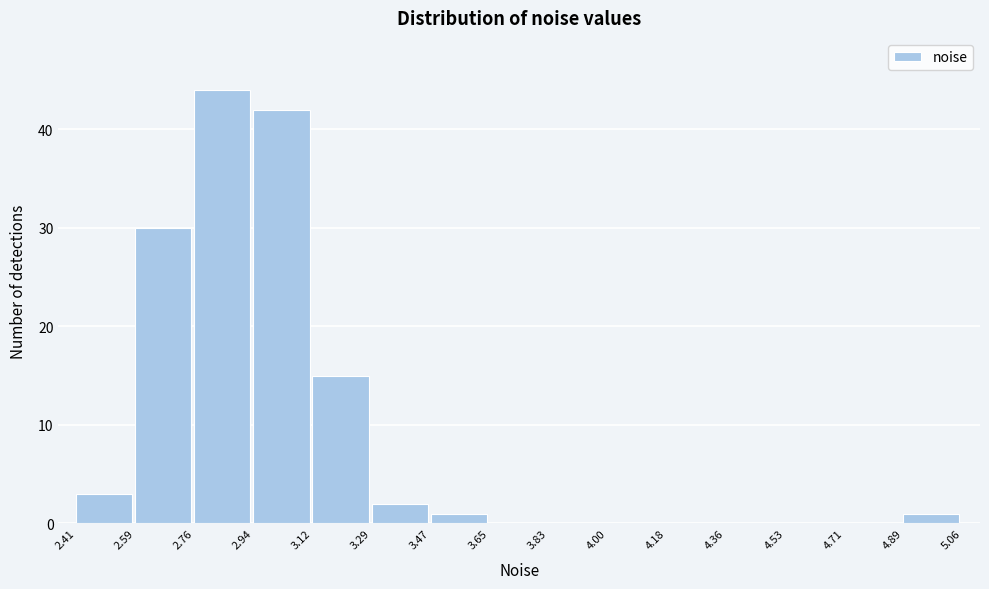

Reading left to right, transcribe this chart: for each bar, give the range it covers on the x-axis and its height. The values are not printed on the chart, so give them approximately, as read against the axis.

2.41 to 2.59: 3
2.59 to 2.76: 30
2.76 to 2.94: 44
2.94 to 3.12: 42
3.12 to 3.29: 15
3.29 to 3.47: 2
3.47 to 3.65: 1
3.65 to 3.83: 0
3.83 to 4.00: 0
4.00 to 4.18: 0
4.18 to 4.36: 0
4.36 to 4.53: 0
4.53 to 4.71: 0
4.71 to 4.89: 0
4.89 to 5.06: 1